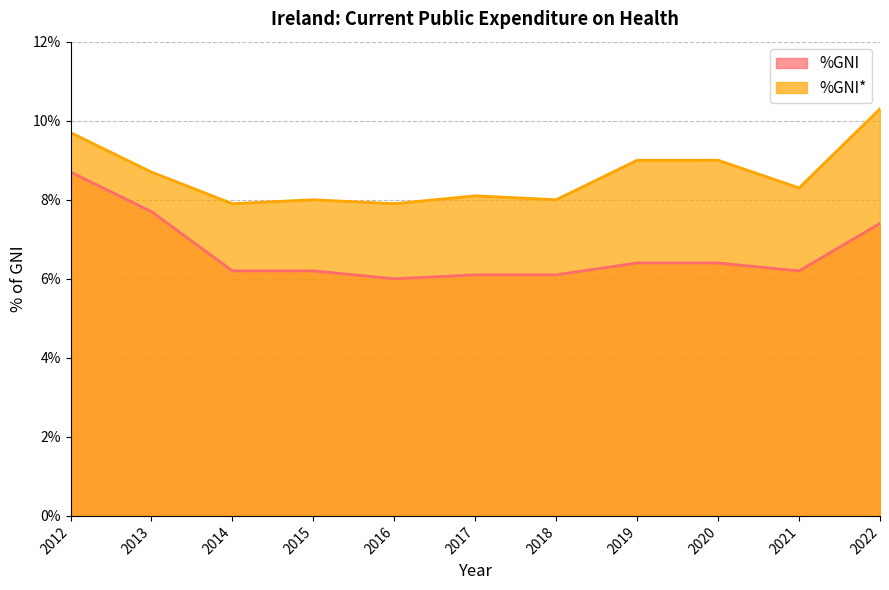

Rank the series by their average value, from highest to lowest.

%GNI*, %GNI